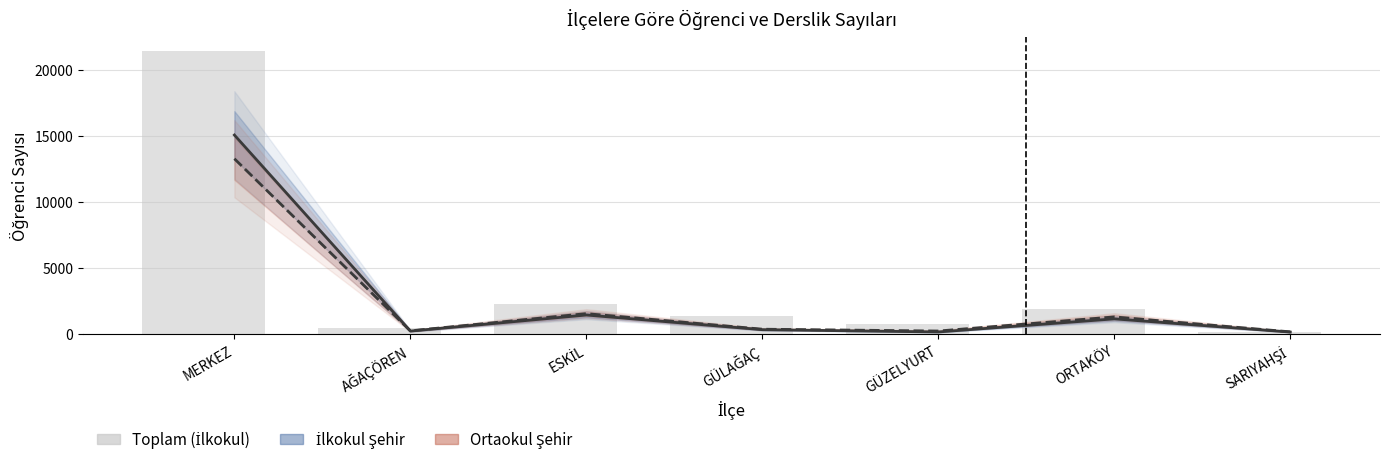

What is the maximum value for İlkokul Şehir?

15102